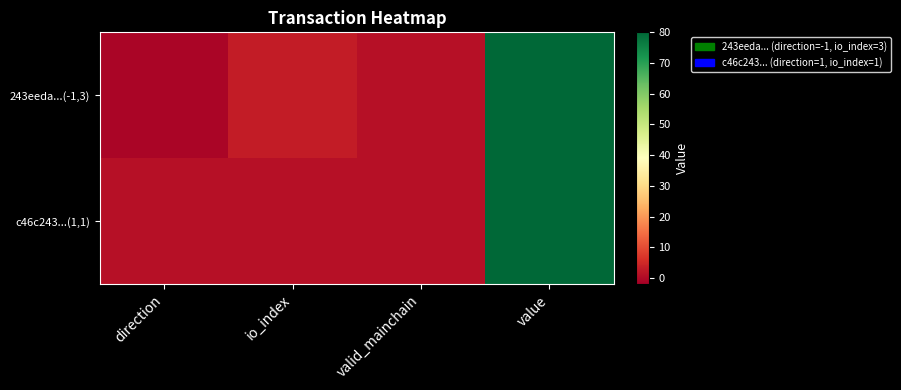

Reading left to right, transcribe all the data shown in this chart.

243eeda...(-1,3): direction=-1	io_index=3	valid_mainchain=1	value=80
c46c243...(1,1): direction=1	io_index=1	valid_mainchain=1	value=80